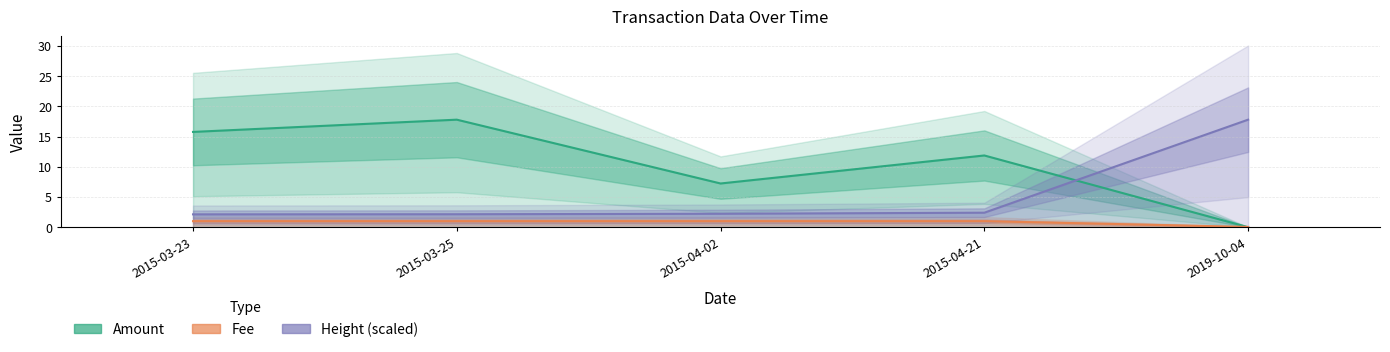

What is the approximate value of Fee at 2015-03-23?

1.0